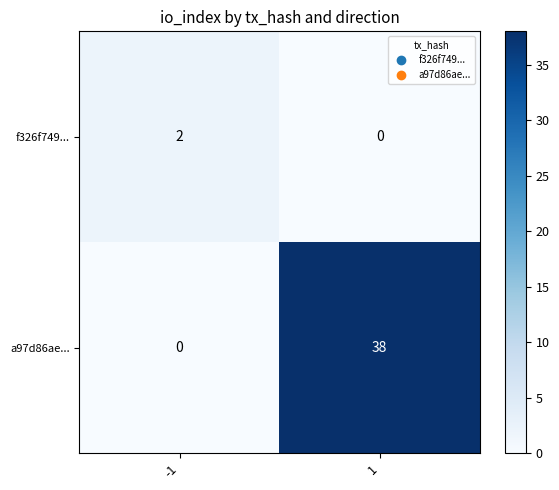

What is the sum of all a97d86ae... values?

38